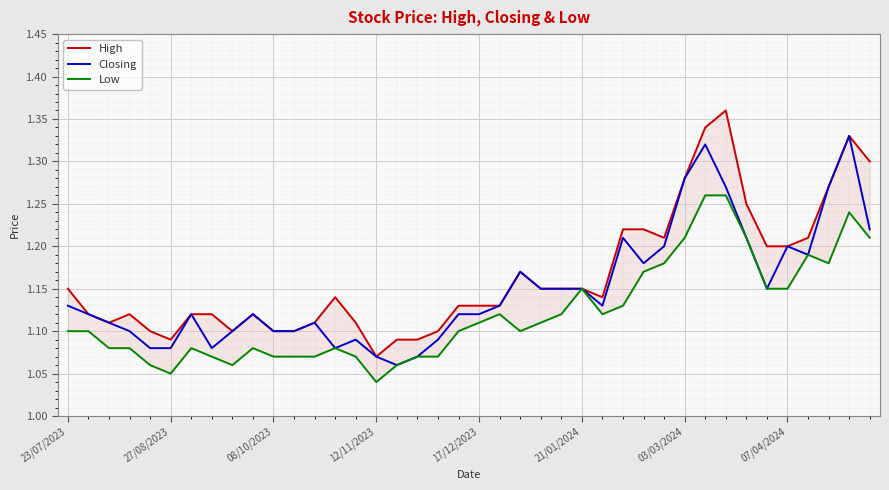

Rank the series by their maximum value, from highest to lowest.

High, Closing, Low